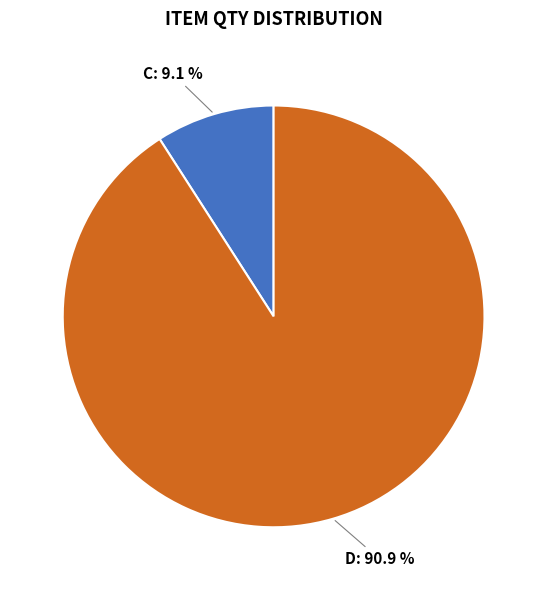

Which category has the smallest portion of the pie?

C